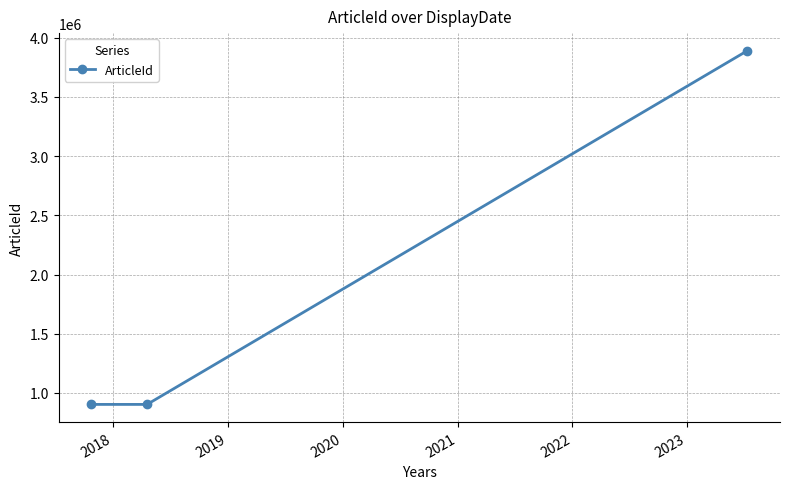

What is the average value?

1898611